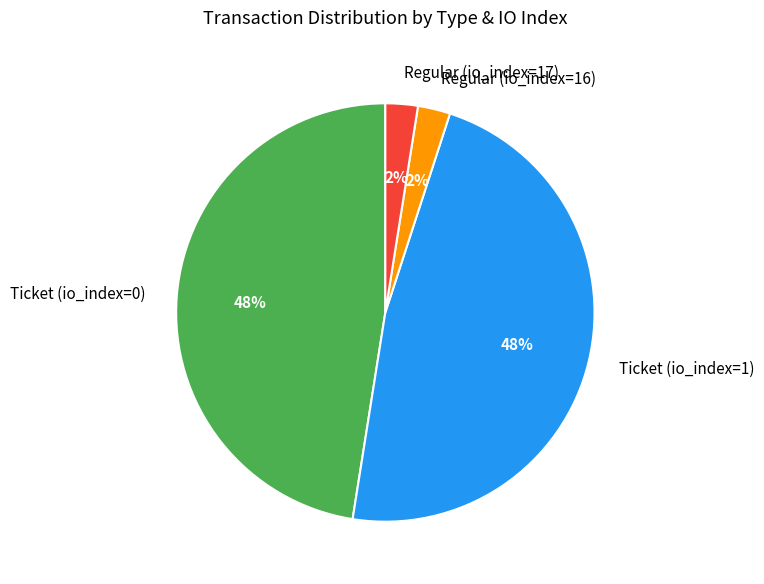

Is Regular (io_index=16) the majority of the pie?

No